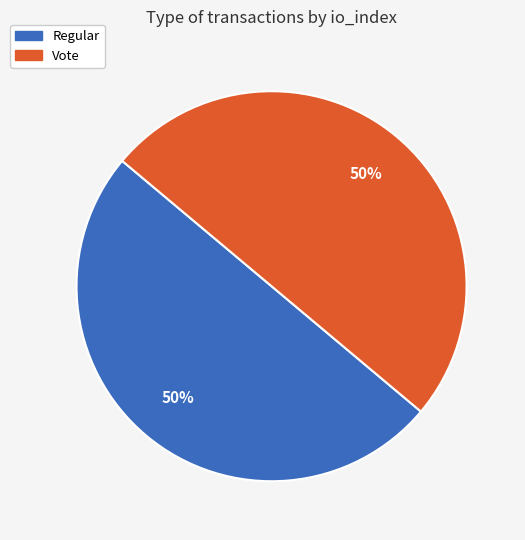

Is it true that Regular is 1% of the pie?

False